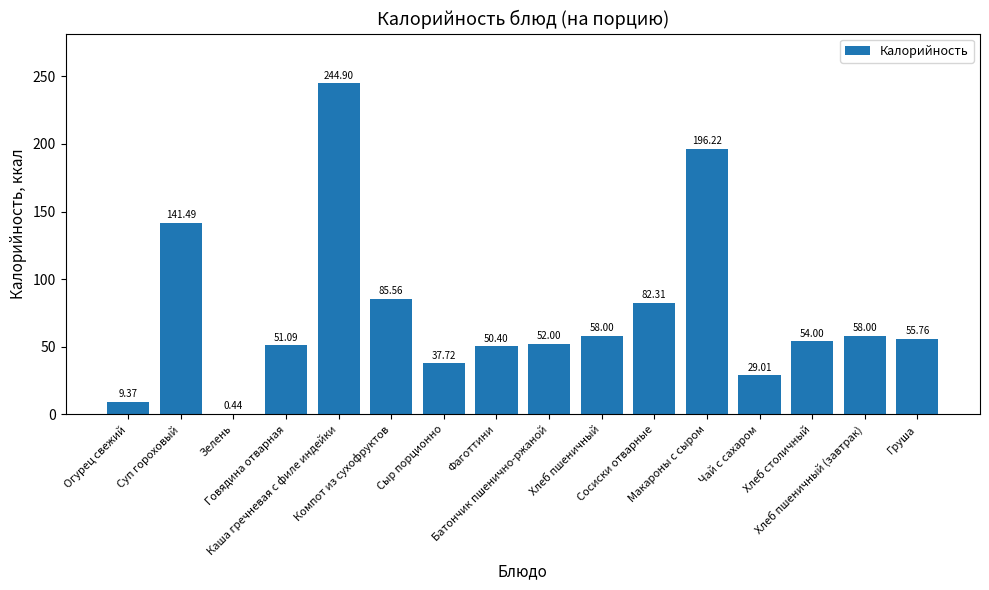

What is the sum of all values?

1206.3